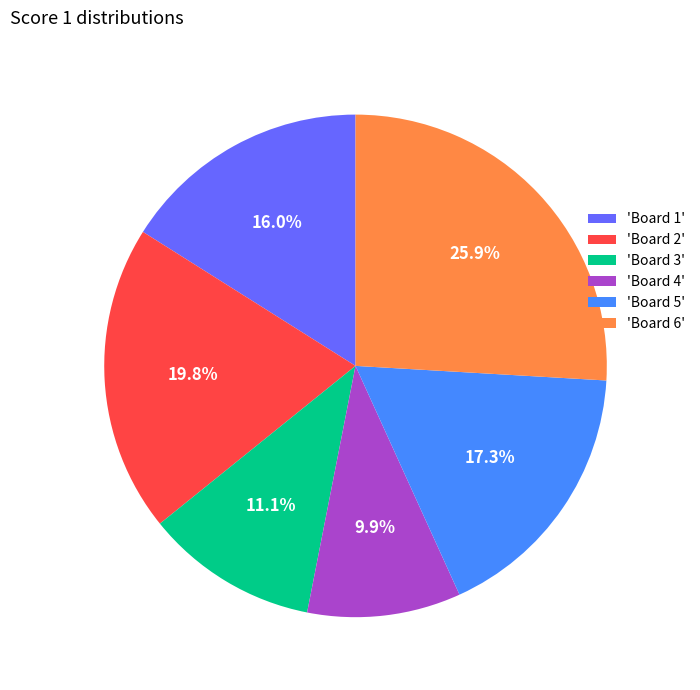

Is there a majority slice in this chart?

No